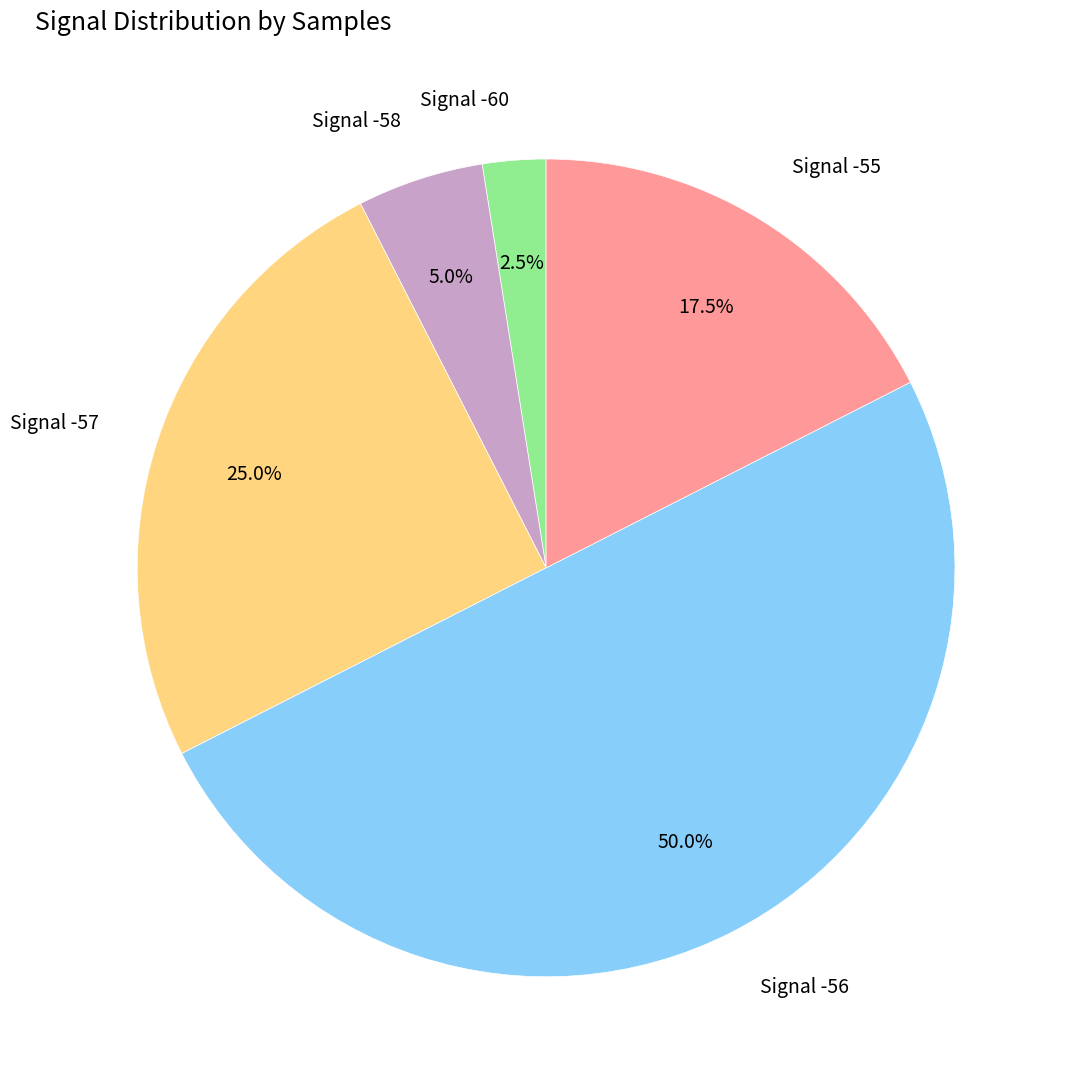

How many slices are in this pie chart?

5